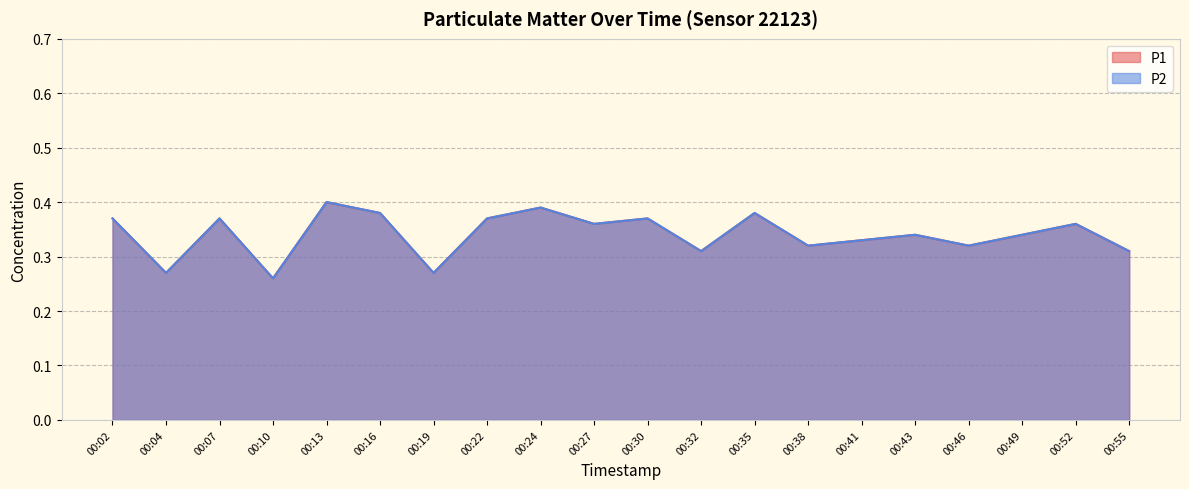

Which label corresponds to the smallest value in the chart?

00:10